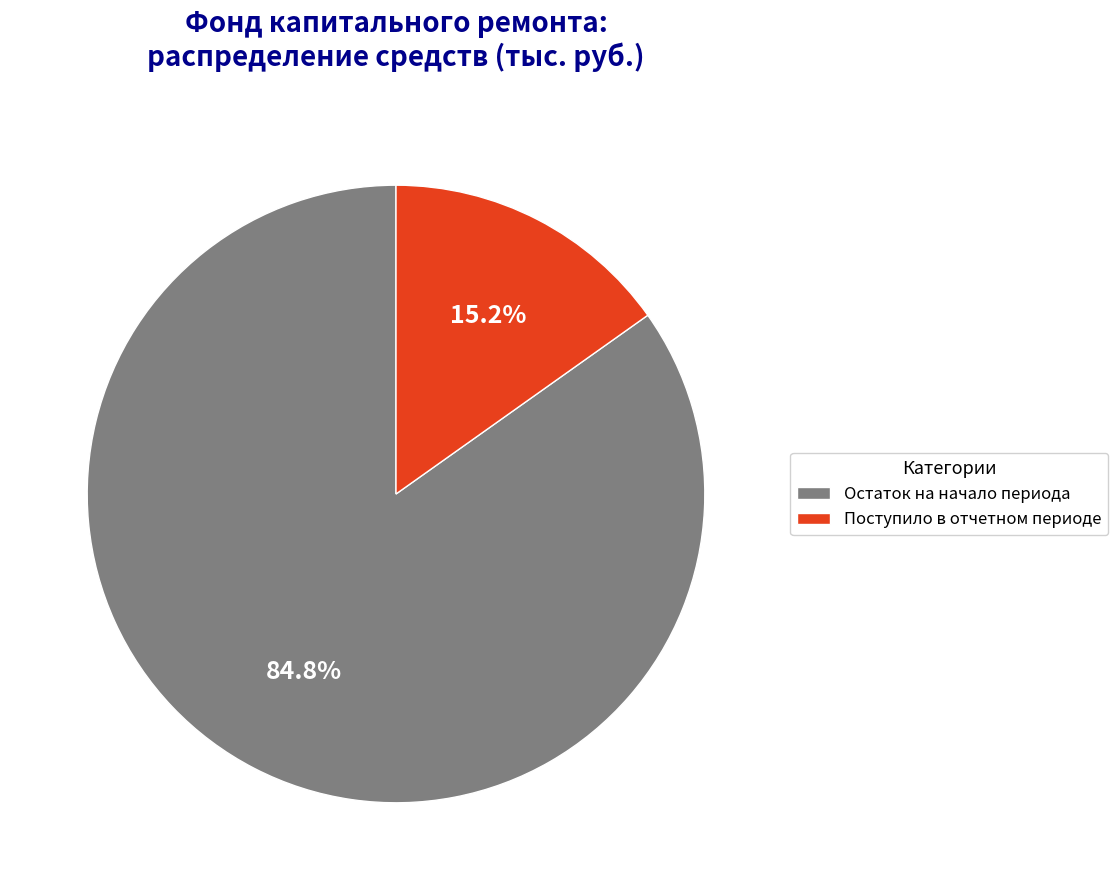

Which category has the smallest portion of the pie?

Поступило в отчетном периоде